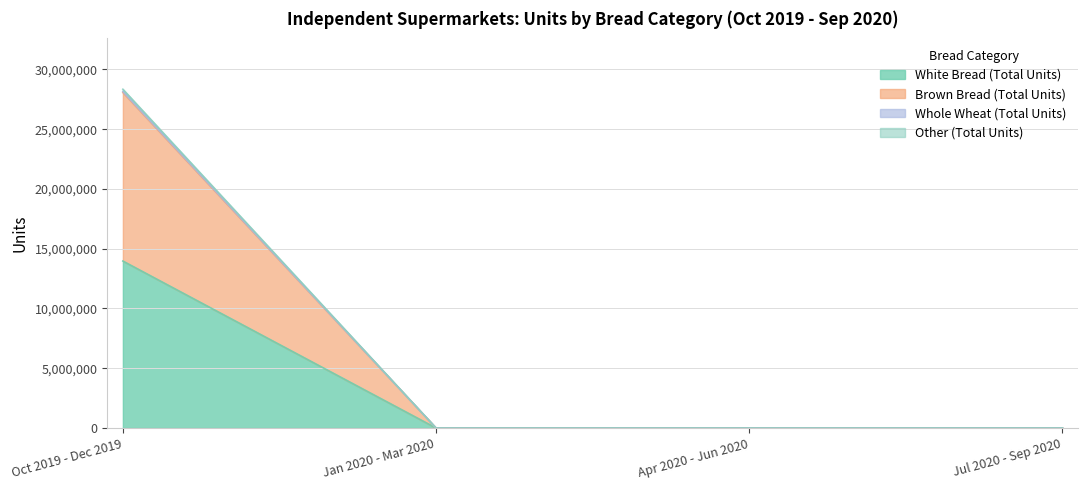

What is the maximum value for White Bread (Total Units)?

13968868